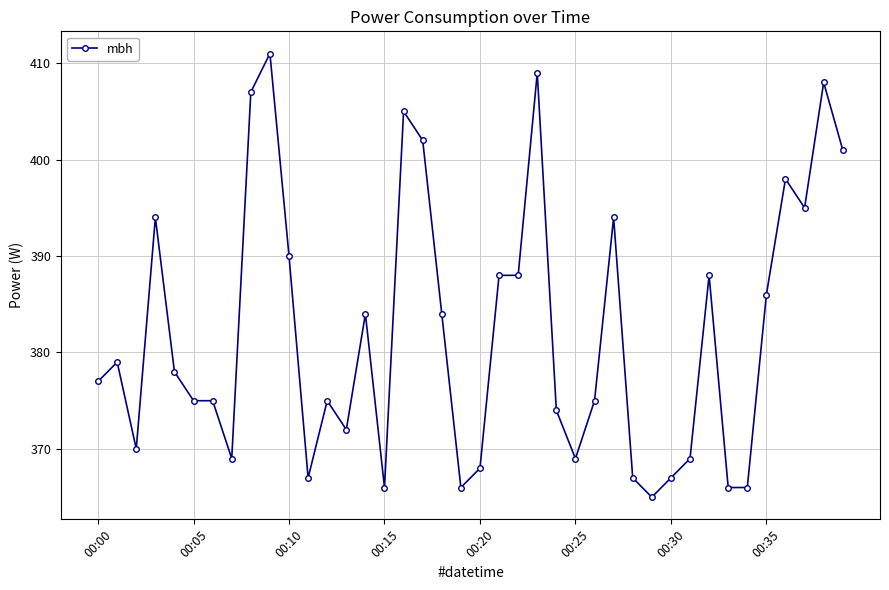

How many data points does each series have?

40